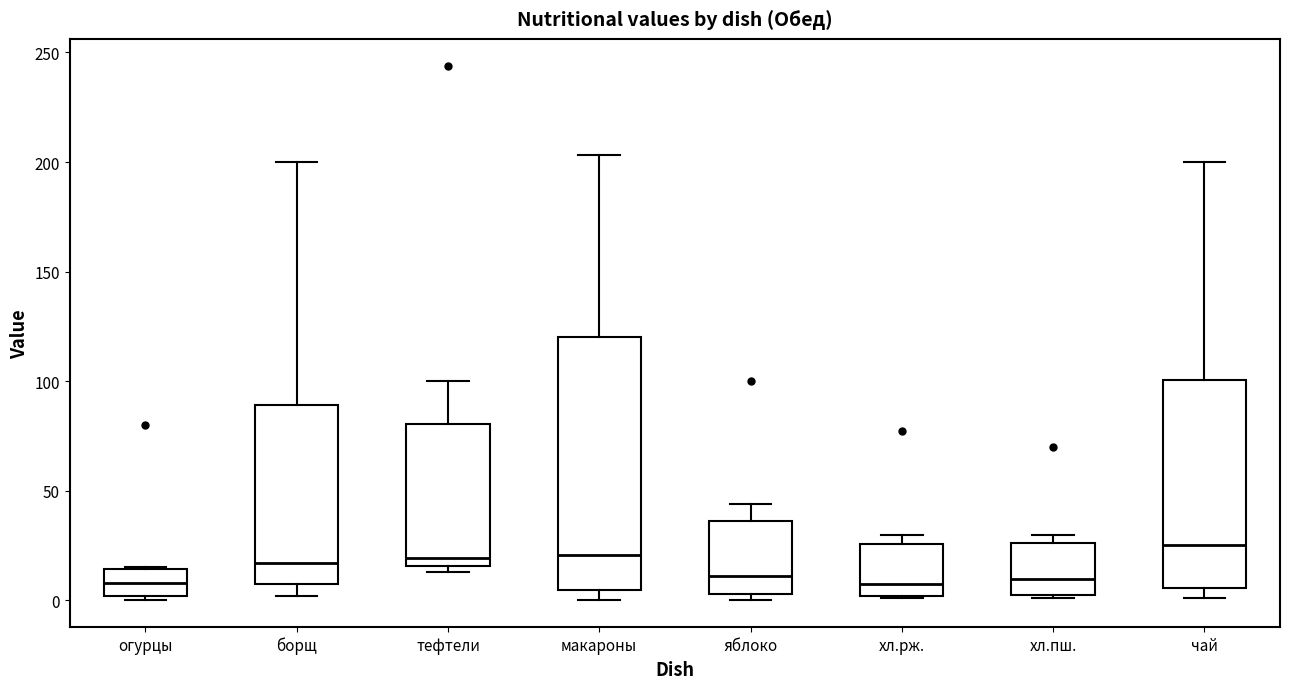

Reading left to right, read every box against the y-axis: the position of its median line, the range the box covers, and the ends of its whiskers. The values are not printed on the chart, so give them approximately, as read against the axis.

огурцы: median 10, box 0 to 15, whiskers 0 (just below the box's lower edge) to 15
борщ: median 15, box 5 to 90, whiskers 0 to 200
тефтели: median 20, box 15 to 80, whiskers 15 (just below the box's lower edge) to 100
макароны: median 20, box 5 to 120, whiskers 0 to 205
яблоко: median 10, box 5 to 35, whiskers 0 to 45
хл.рж.: median 10, box 0 to 25, whiskers 0 to 30
хл.пш.: median 10, box 5 to 25, whiskers 0 to 30
чай: median 25, box 5 to 100, whiskers 0 to 200